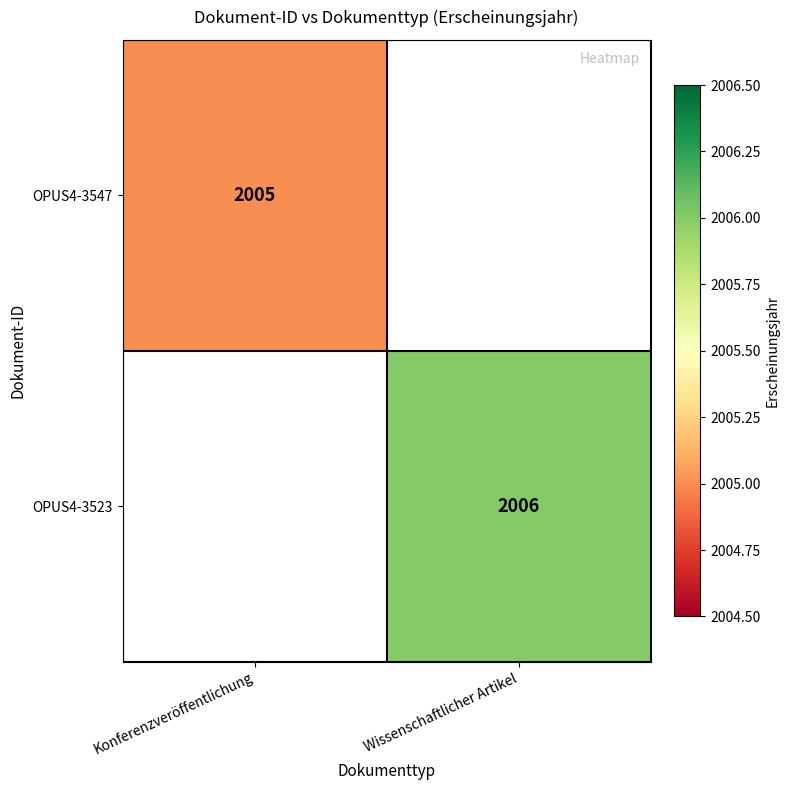

Is the value of OPUS4-3547 at Konferenzveröffentlichung greater than the value of OPUS4-3523 at Wissenschaftlicher Artikel?

No